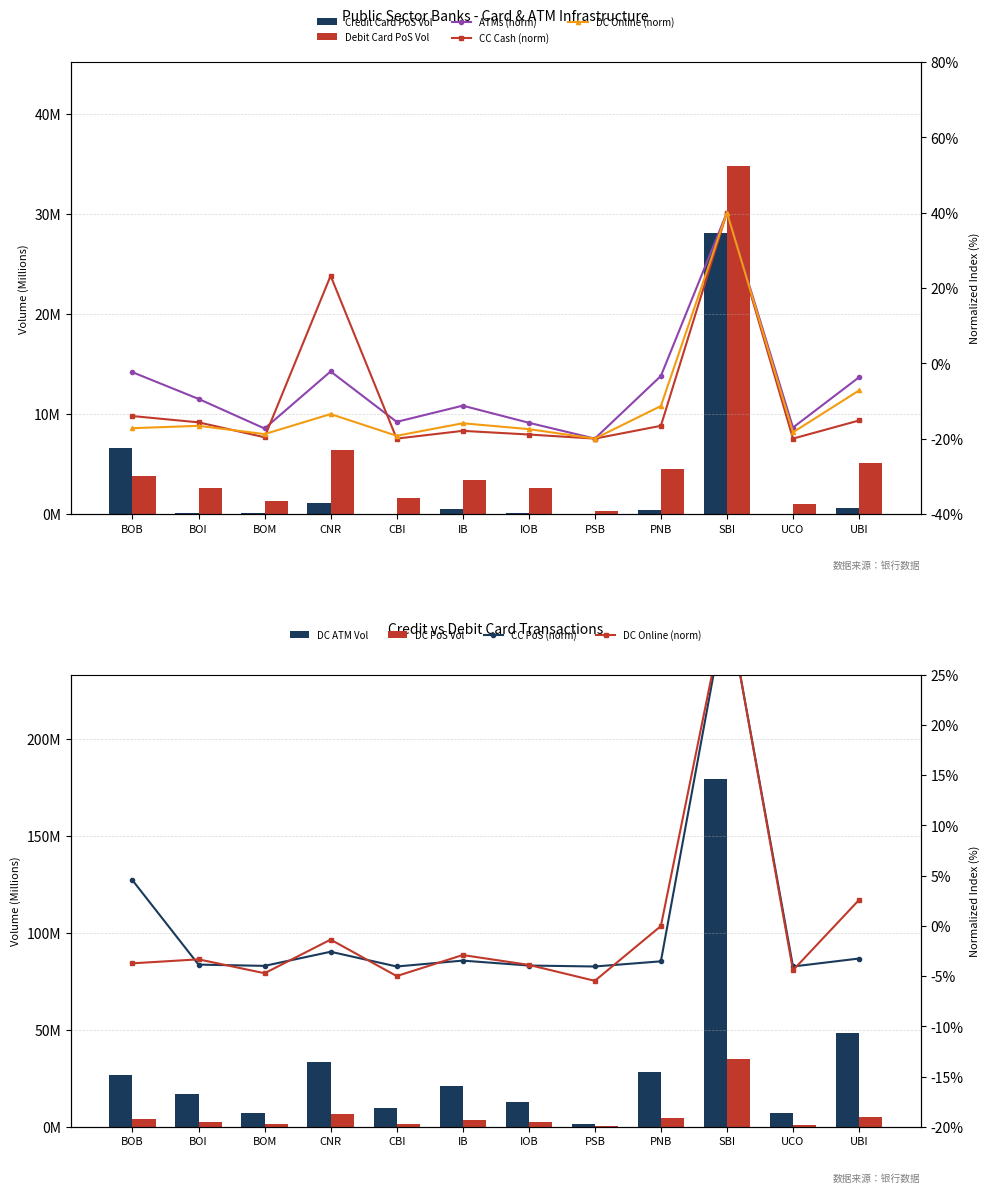

What is the maximum value for Debit Card Online Vol?

40.0